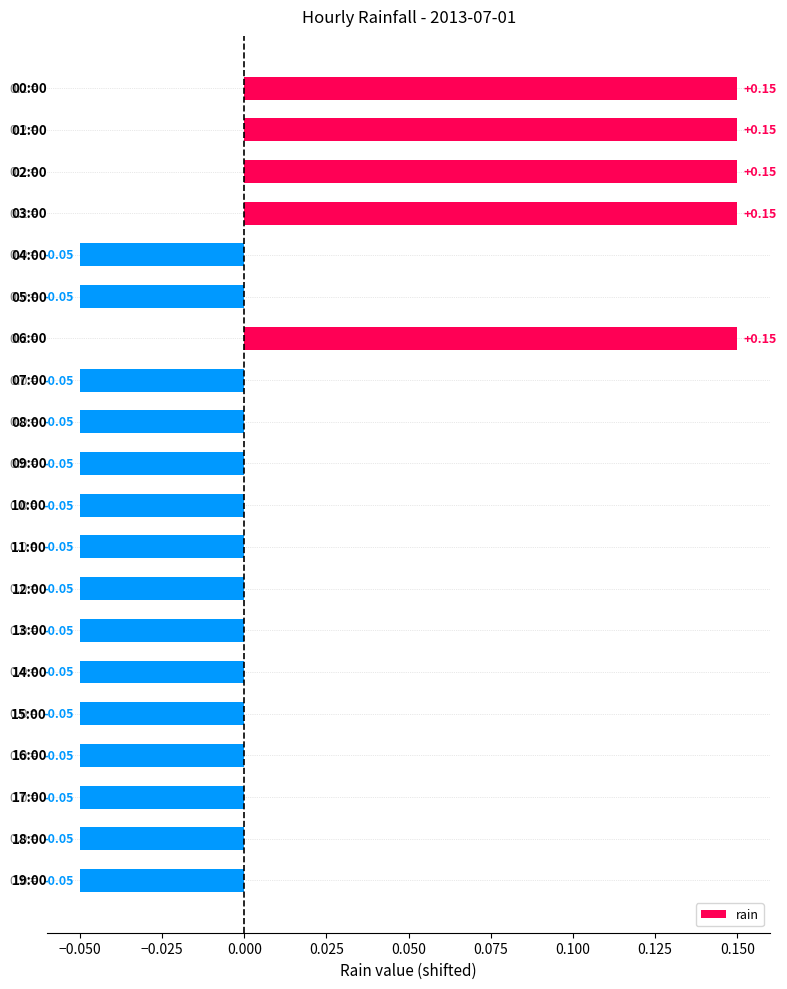

How many distinct data groups are displayed?

1